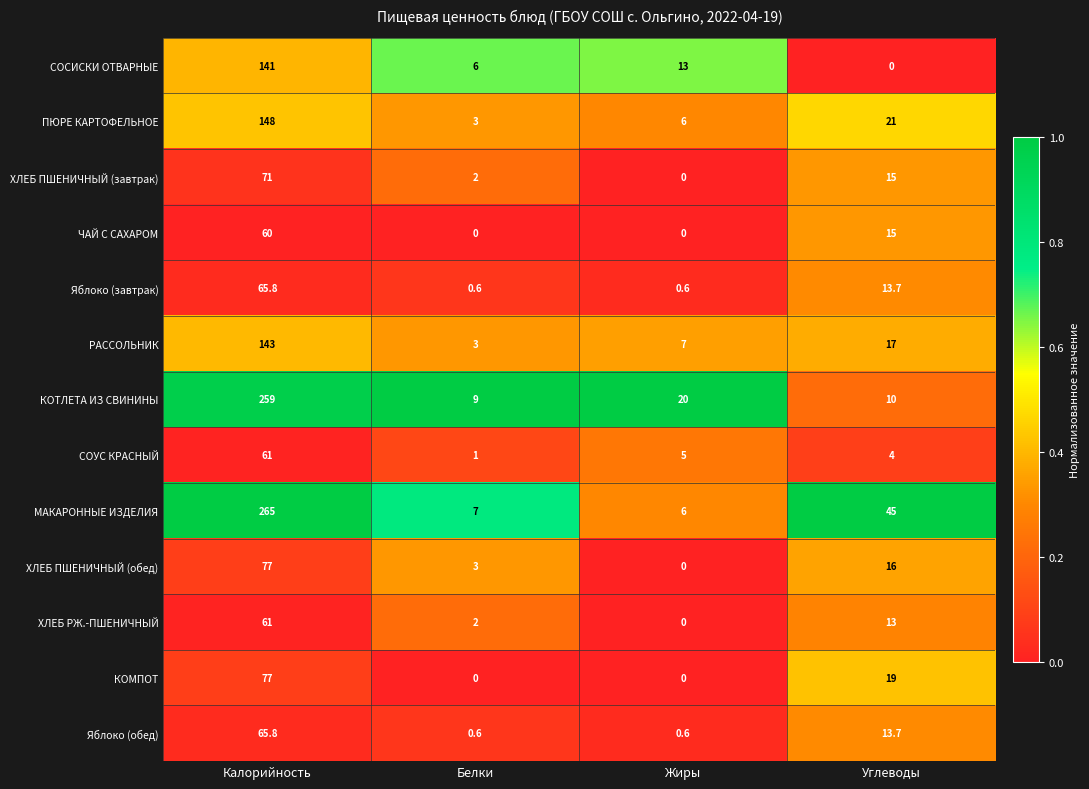

What is the total value across all series at Жиры?

58.2